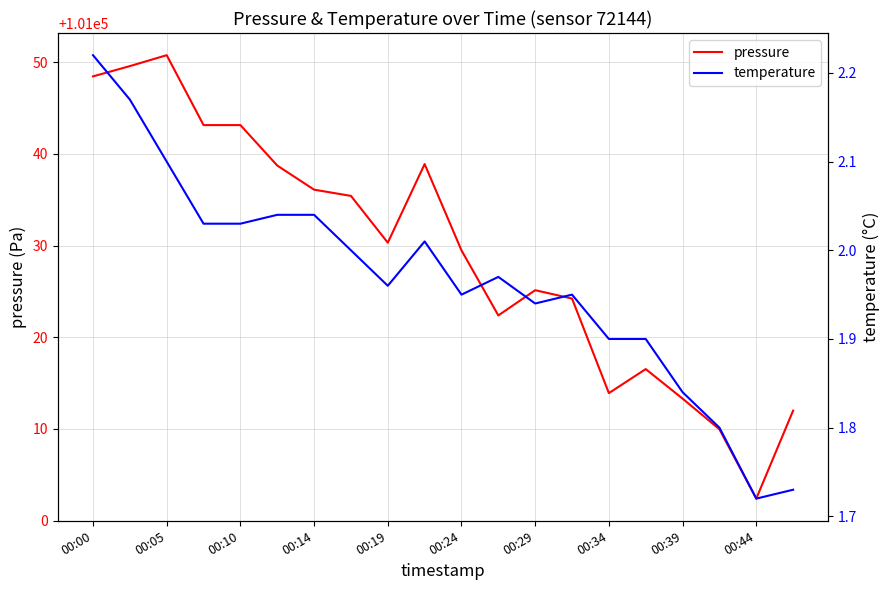

How many series are shown in this chart?

2